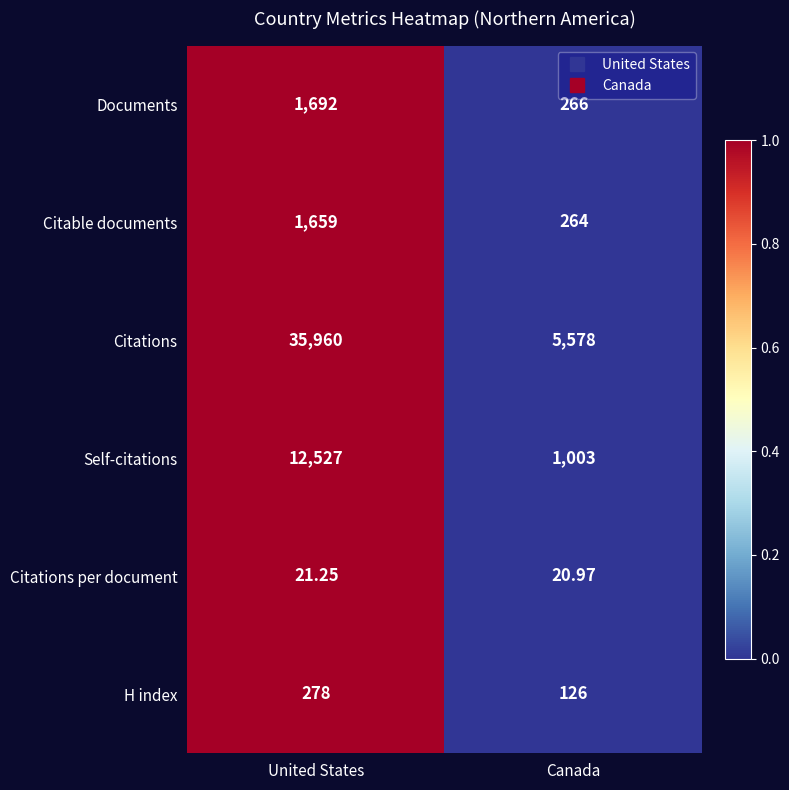

Between United States and Canada, which series saw the biggest shift?

Citations